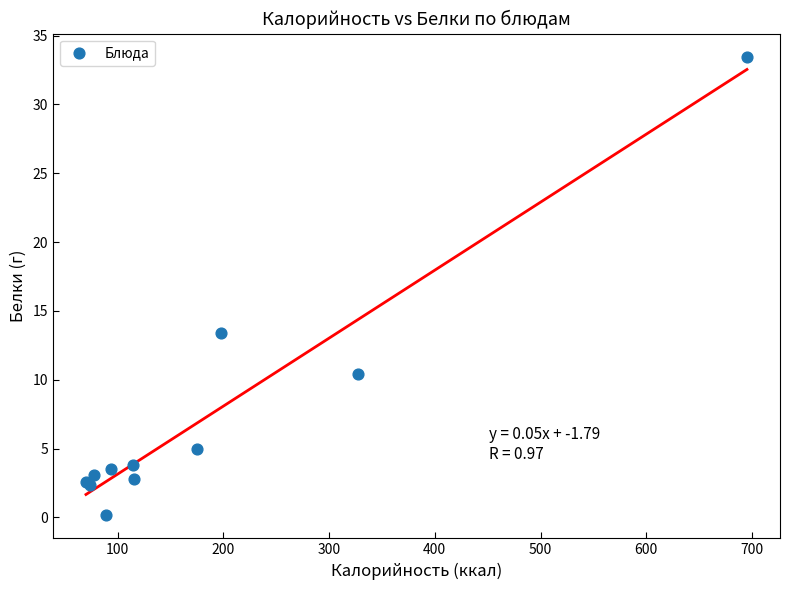

What Y value in the scatter plot is closest to 16?

13.4